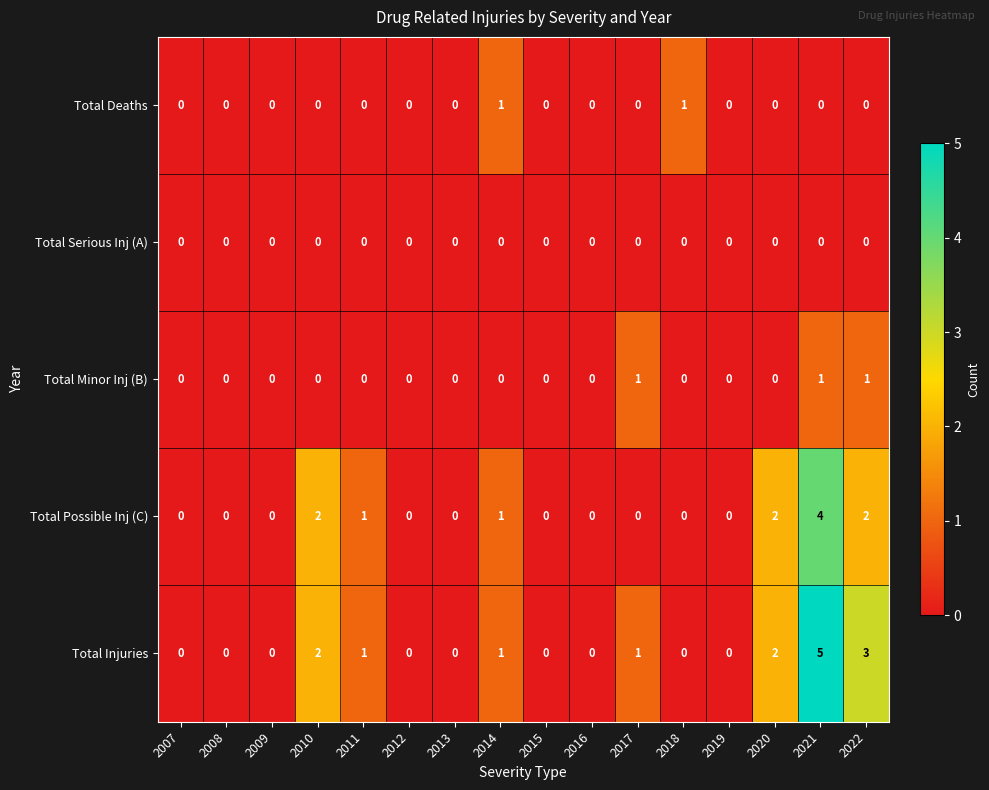

The Total Deaths series shows -1 at 2020. True or false?

False